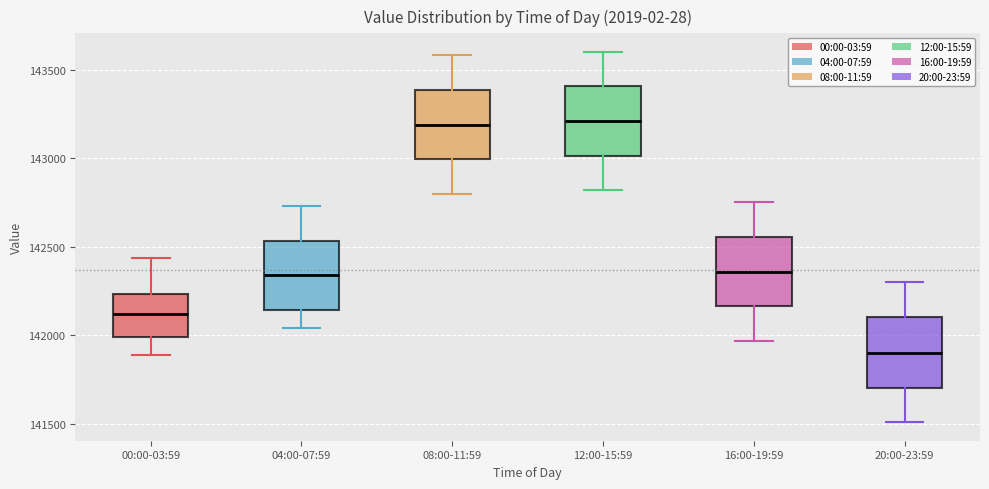

Which box's median line is the lowest?

20:00-23:59